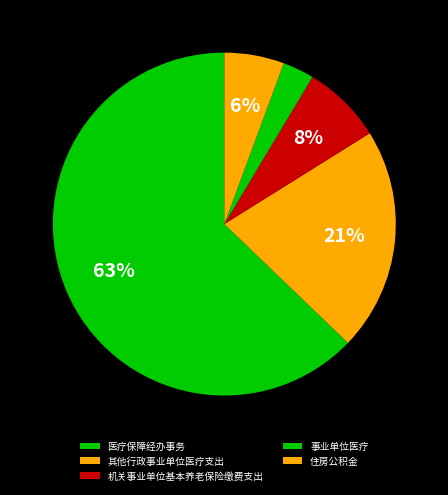

Which category has the smallest portion of the pie?

事业单位医疗